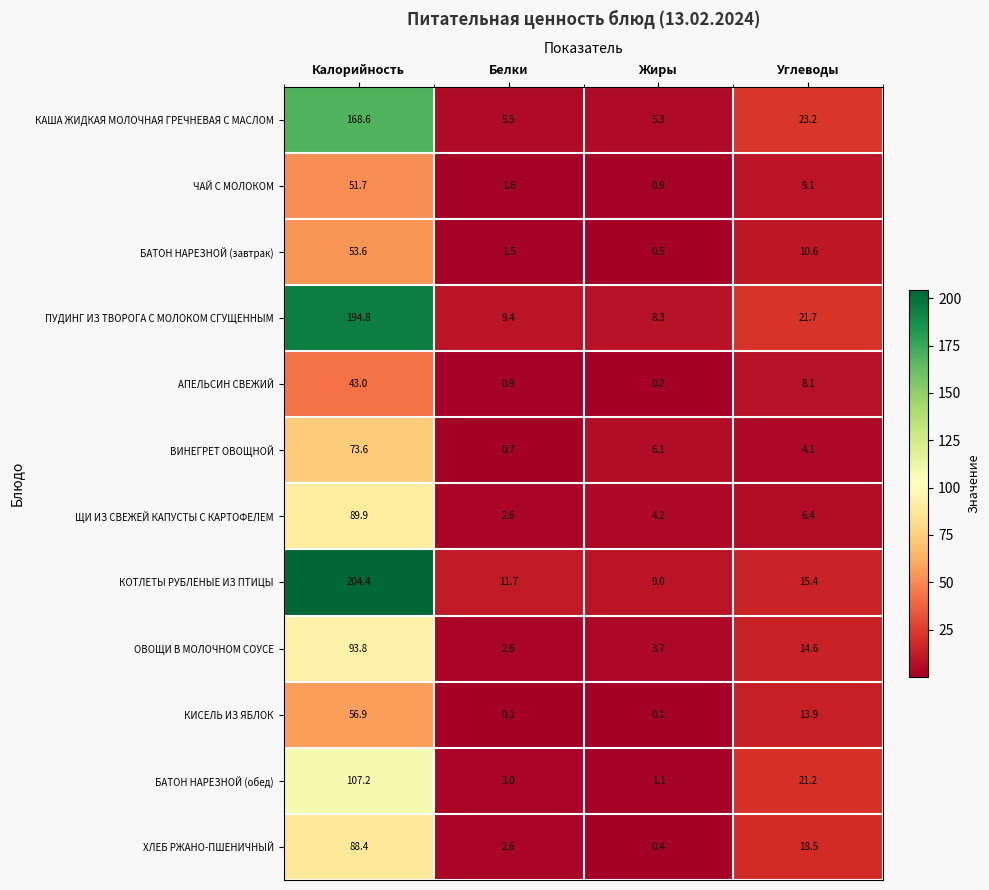

Which series has the largest total across all categories?

КОТЛЕТЫ РУБЛЕНЫЕ ИЗ ПТИЦЫ